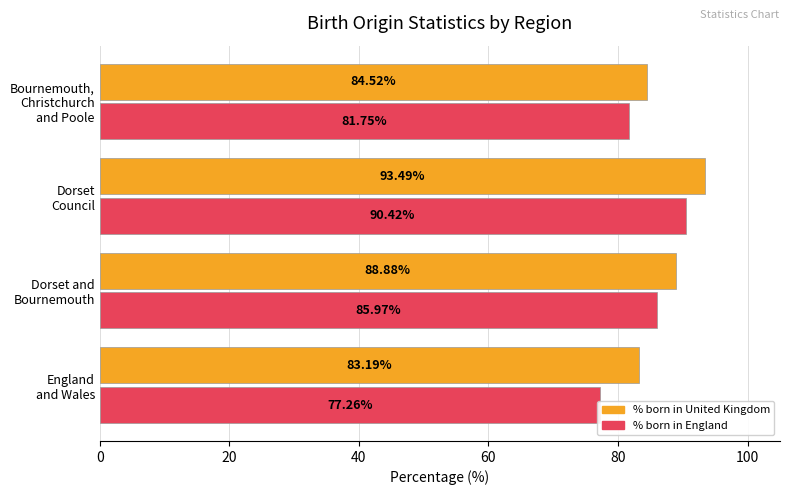

List the series in order of their overall mean, highest first.

% born in United Kingdom, % born in England